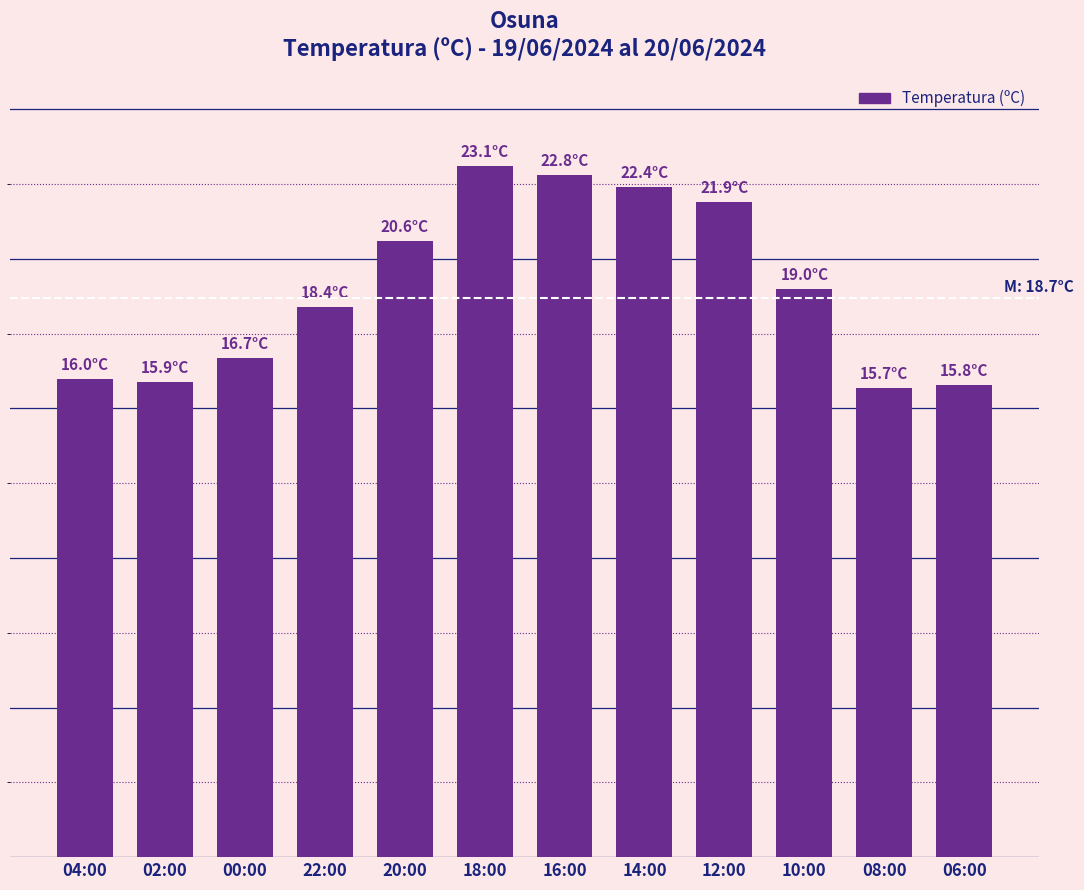

What is the greatest value displayed?

23.1